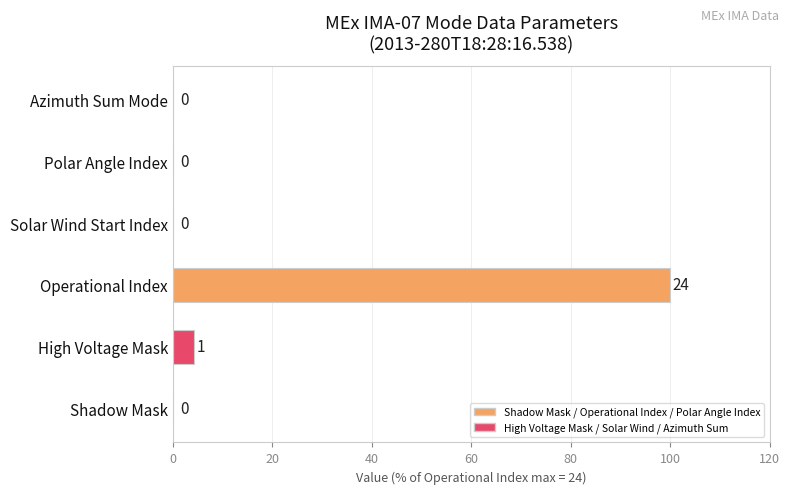

Is it true that the value at Operational Index is 164.2?

False